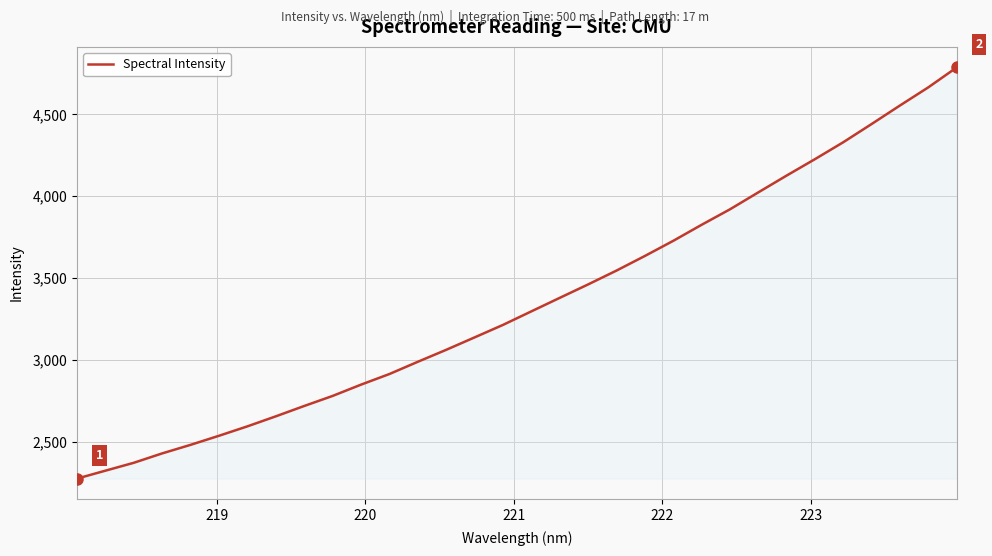

What is the smallest value displayed?

2275.2